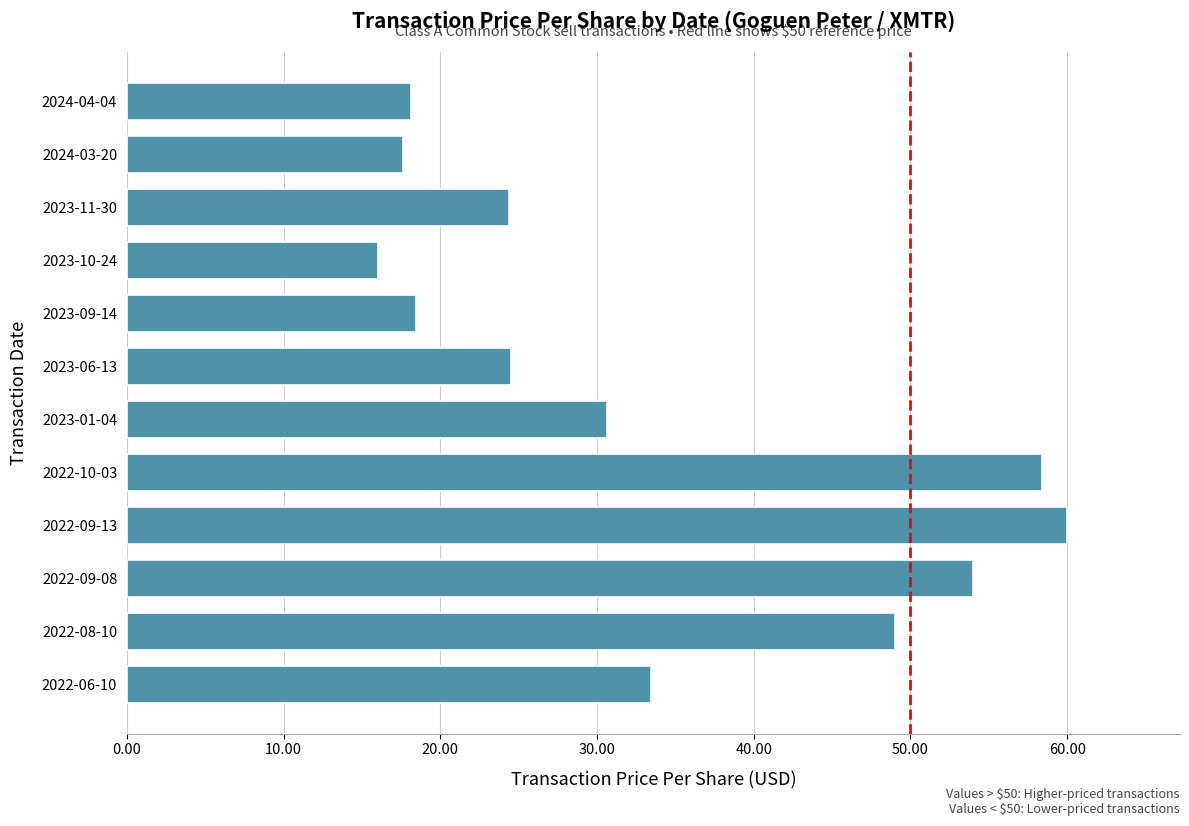

Is it true that the value at 2022-10-03 is 20.5?

False